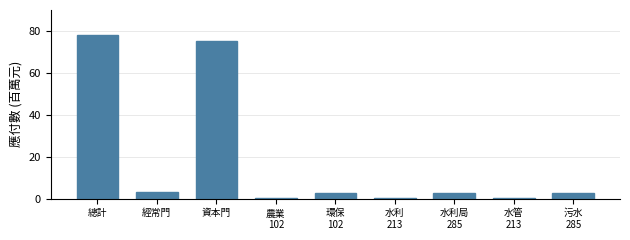

What is the sum of all values?

166.2